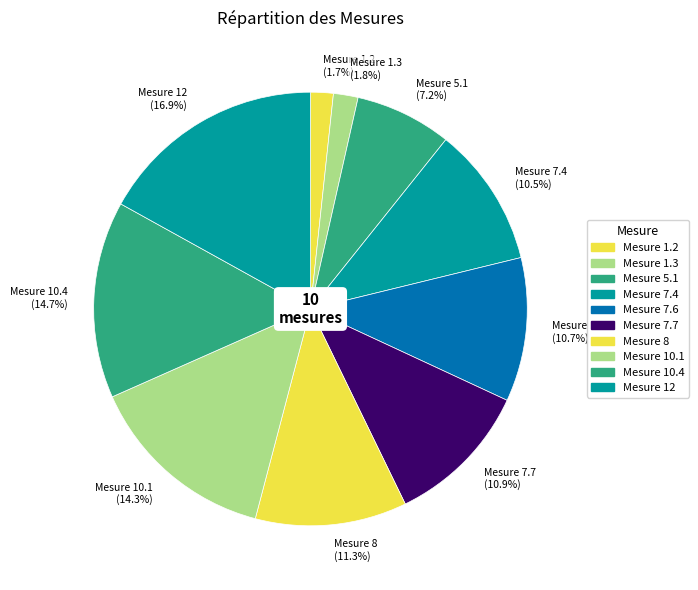

Is there any slice that represents more than half of the pie?

No